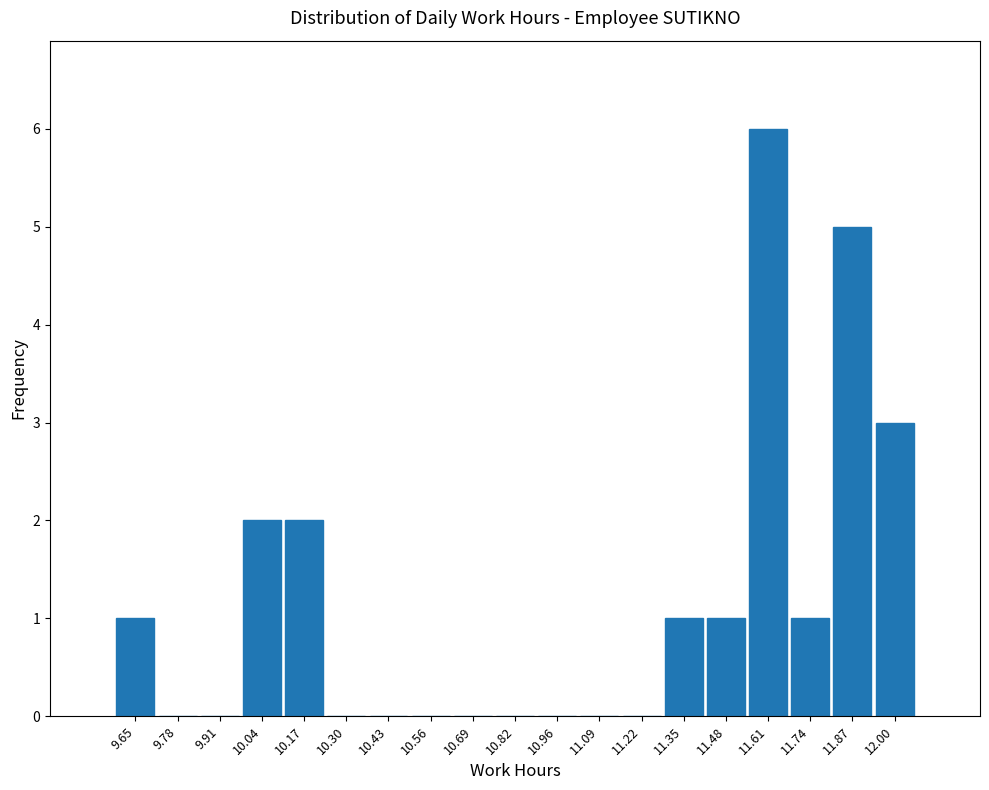

Which range on the x-axis has the tallest bar?

11.54 to 11.68